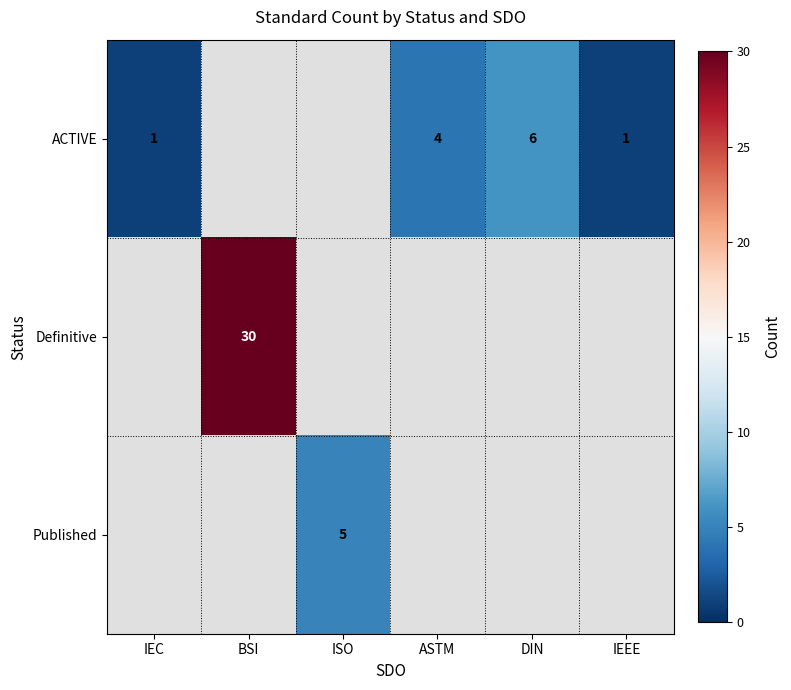

What is the difference between the ACTIVE values at ASTM and IEC?

3